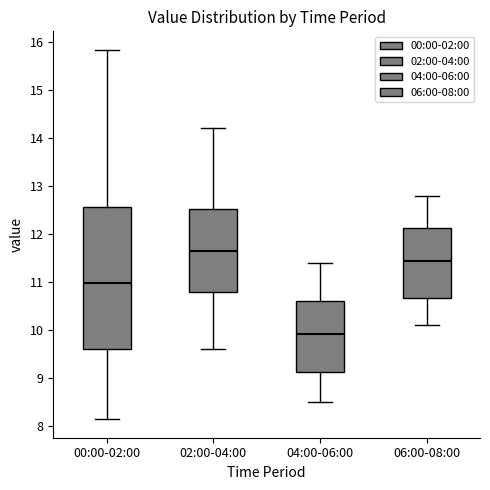

Where does the lower whisker of the box for 00:00-02:00 end on the y-axis? The values are not printed on the chart, so give them approximately, as read against the axis.

8.2